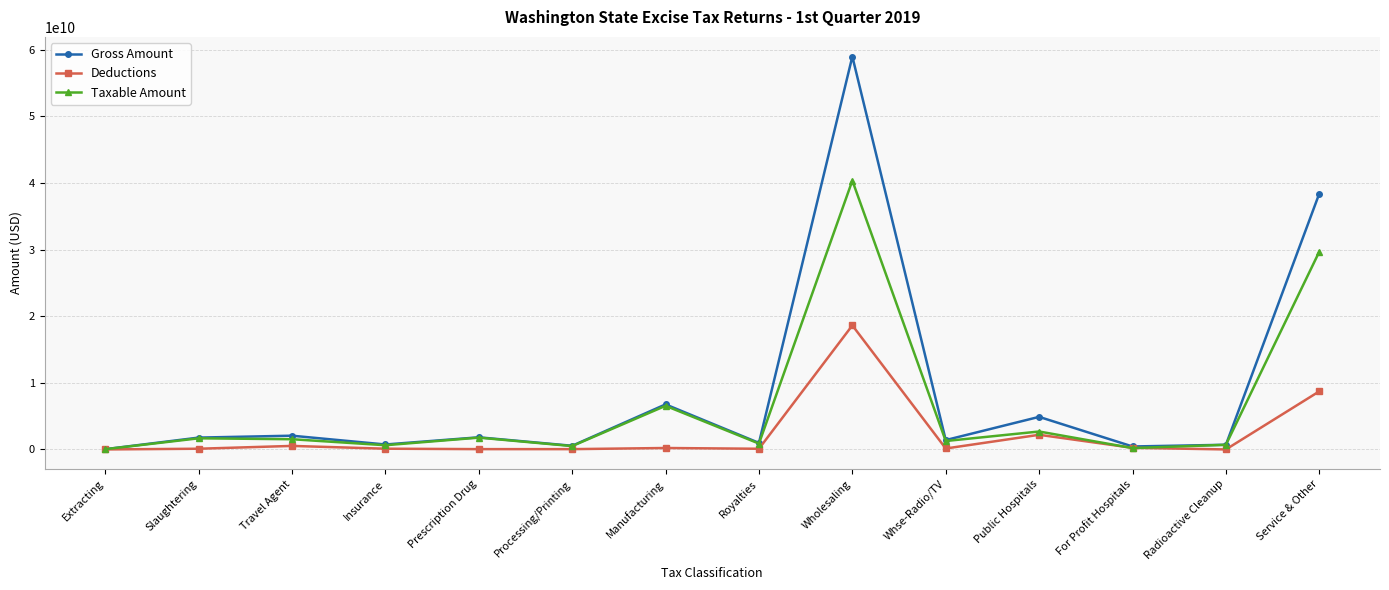

What is the average value of the Deductions series?

2220273103